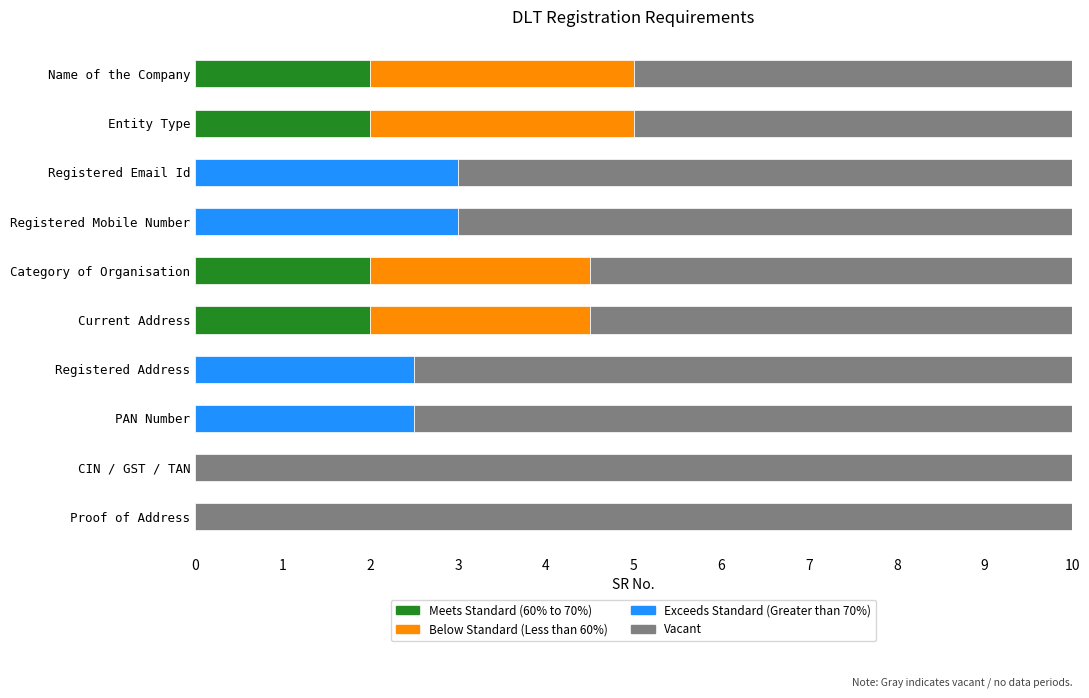

What is the average value of the Meets Standard (60% to 70%) series?

0.8